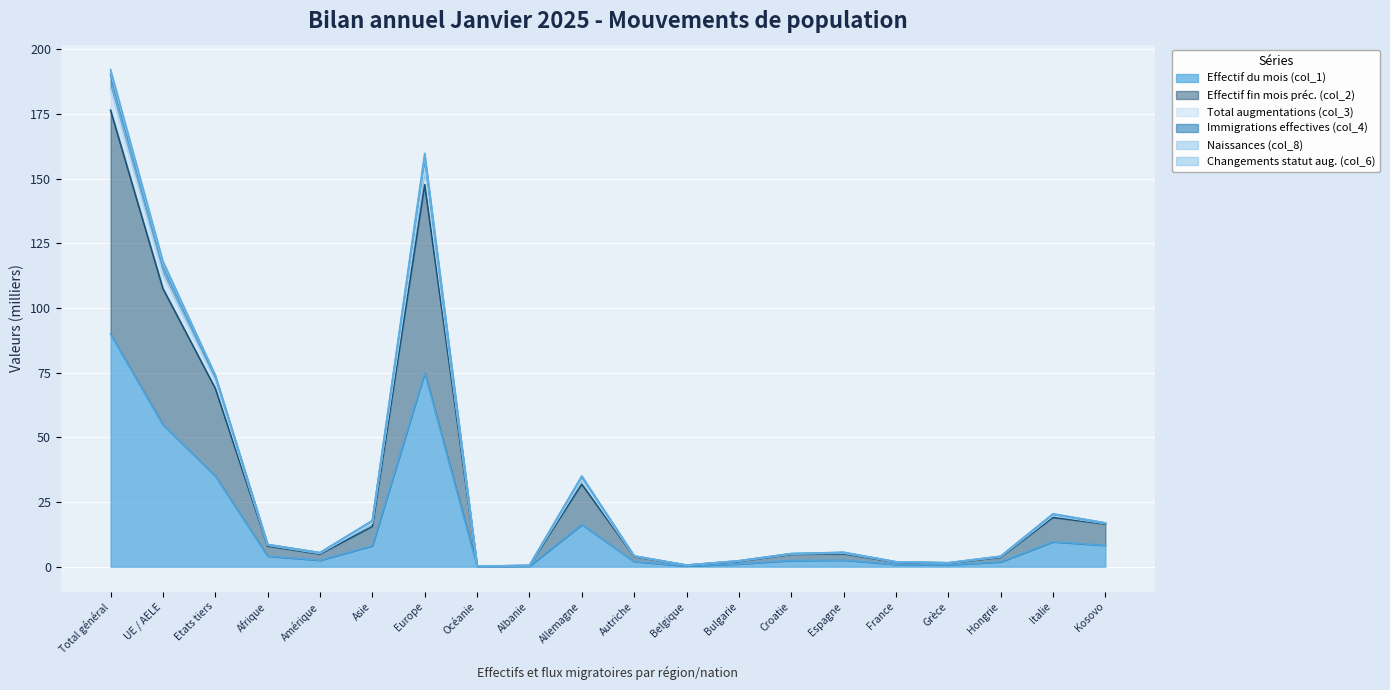

List the labels in order of Effectif fin mois préc. (col_2) value, largest first.

Total général, Europe, UE / AELE, Etats tiers, Allemagne, Italie, Kosovo, Asie, Afrique, Espagne, Amérique, Croatie, Autriche, Hongrie, Bulgarie, France, Grèce, Belgique, Albanie, Océanie